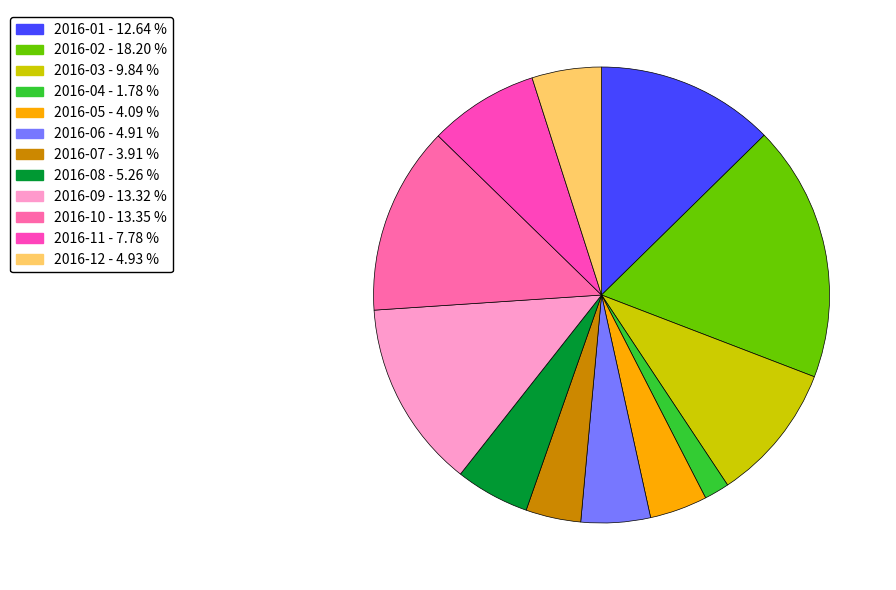

How many slices are in this pie chart?

12